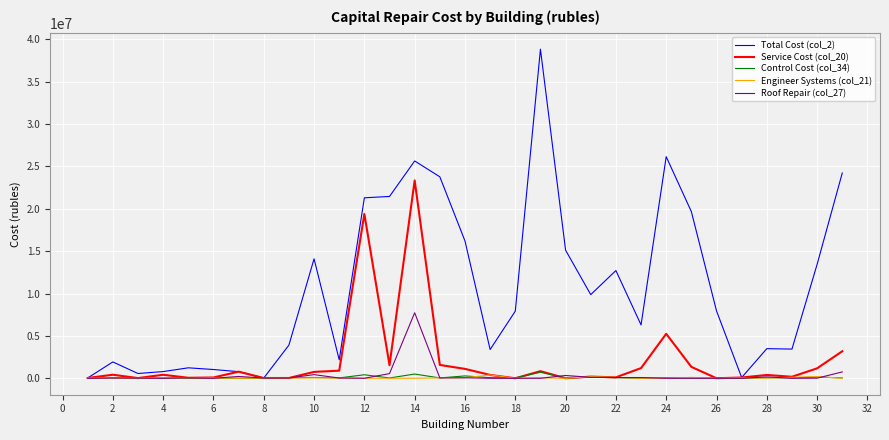

Which series has the widest spread of values?

Total Cost (col_2)